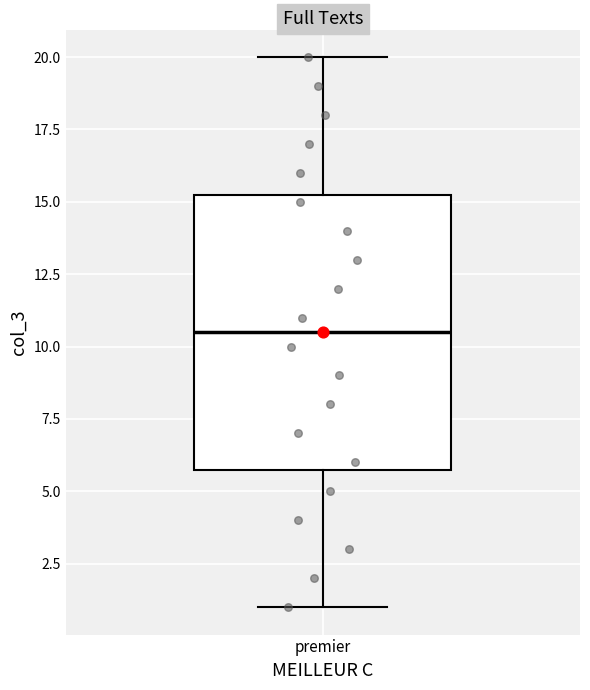

Transcribe this box plot: give where the median line is, the range the box spans, and where the two whiskers end, as read against the y-axis. The values are not printed on the chart, so give them approximately, as read against the axis.

median 10.5, box 6.0 to 15.5, whiskers 1.0 to 20.0